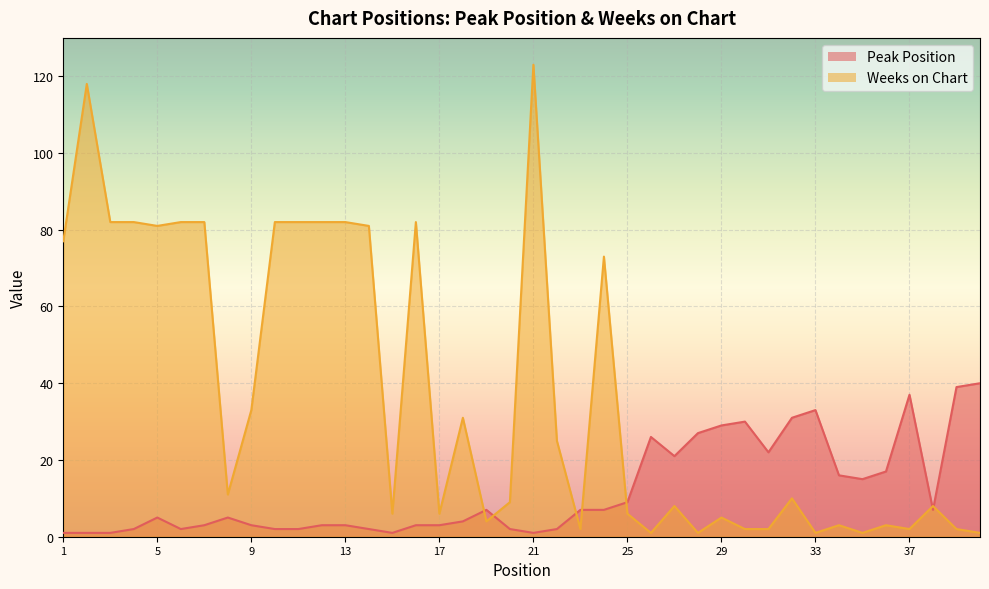

What is the difference between the highest and lowest values at 24?

66